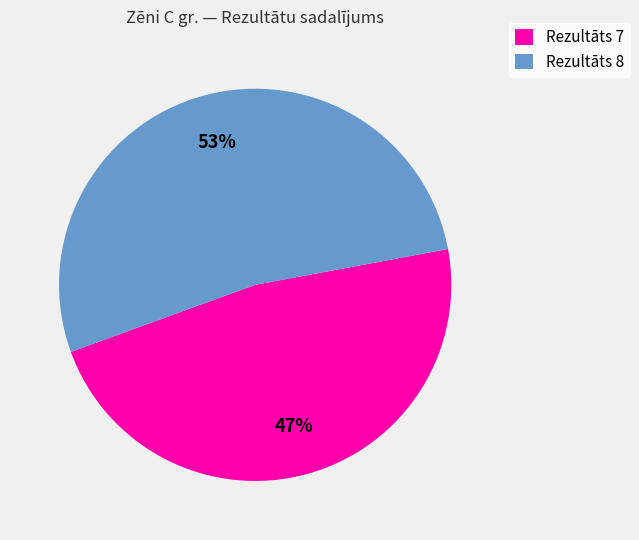

The Rezultāts 8 slice represents 59% of the pie. True or false?

False